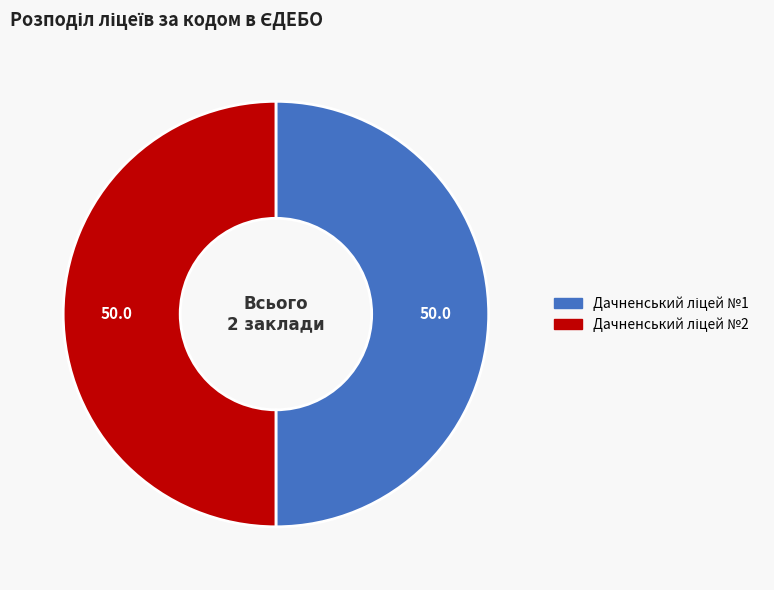

The Дачненський ліцей №1 slice represents 50% of the pie. True or false?

True